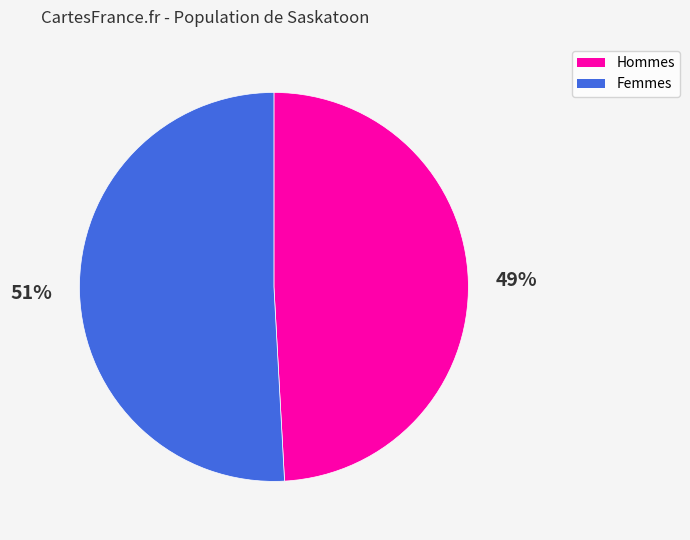

To the nearest percent, what is the difference between the largest and smallest slice percentages?

2%